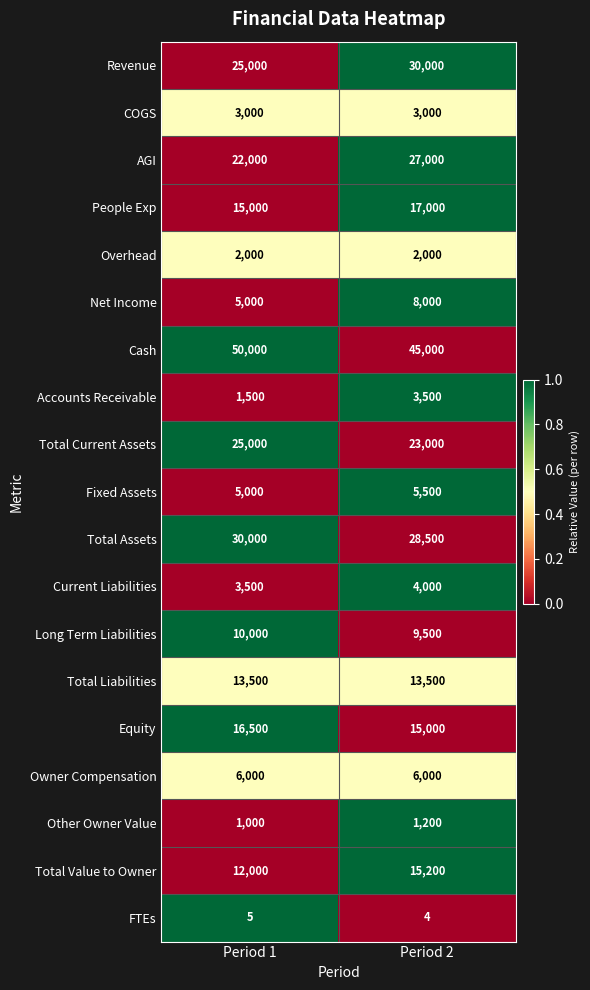

At Period 2, list the series in order from smallest to largest.

FTEs, Other Owner Value, Overhead, COGS, Accounts Receivable, Current Liabilities, Fixed Assets, Owner Compensation, Net Income, Long Term Liabilities, Total Liabilities, Equity, Total Value to Owner, People Exp, Total Current Assets, AGI, Total Assets, Revenue, Cash